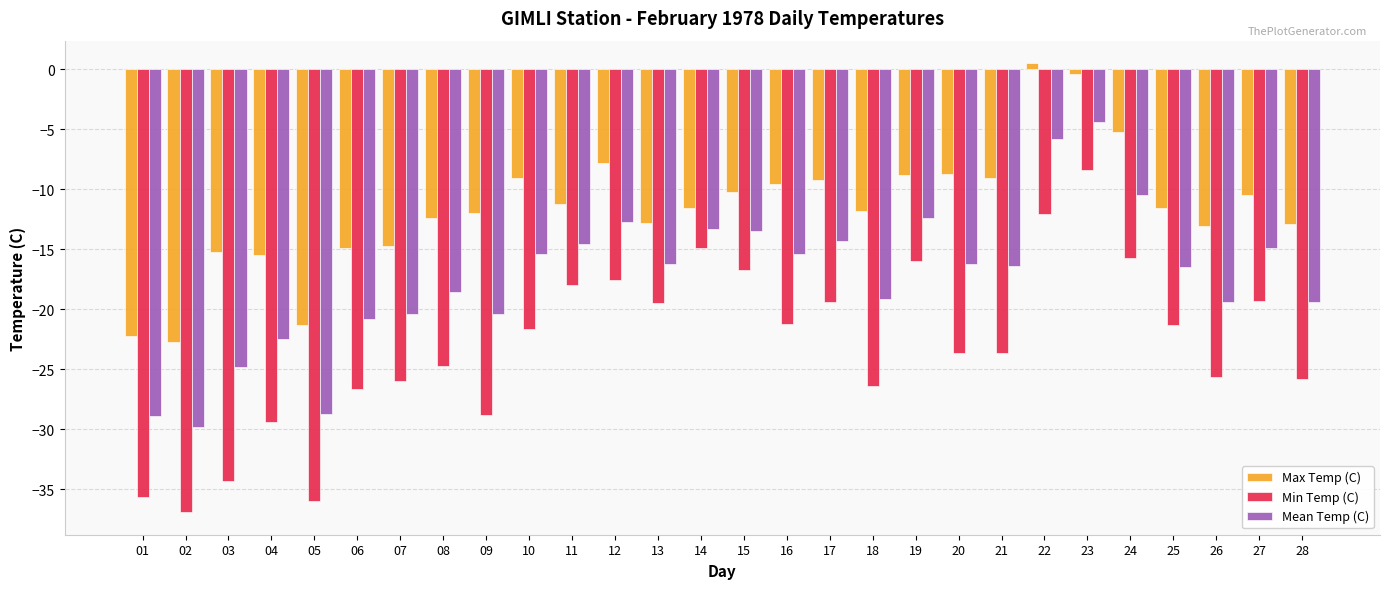

Which series has the largest total across all categories?

Max Temp (C)